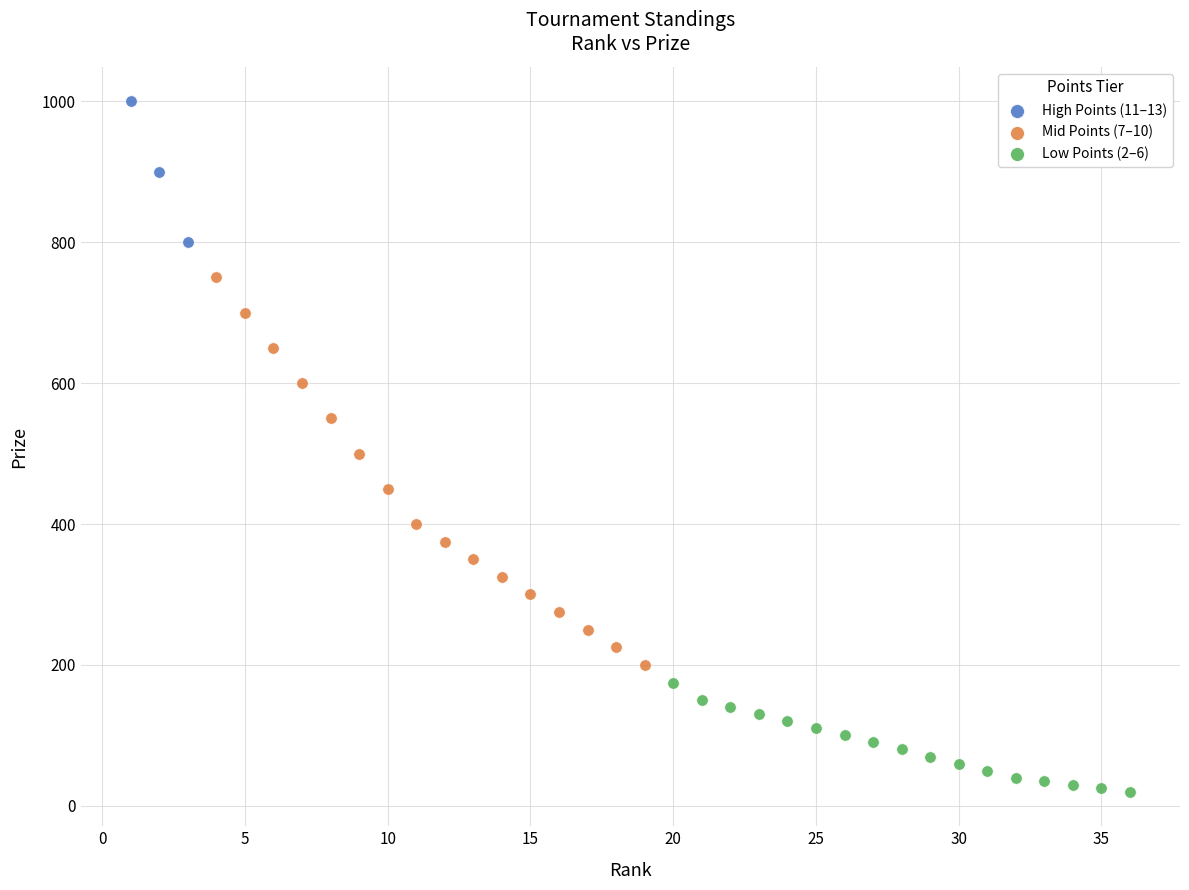

Which series reaches the maximum Y coordinate?

High Points (11–13)